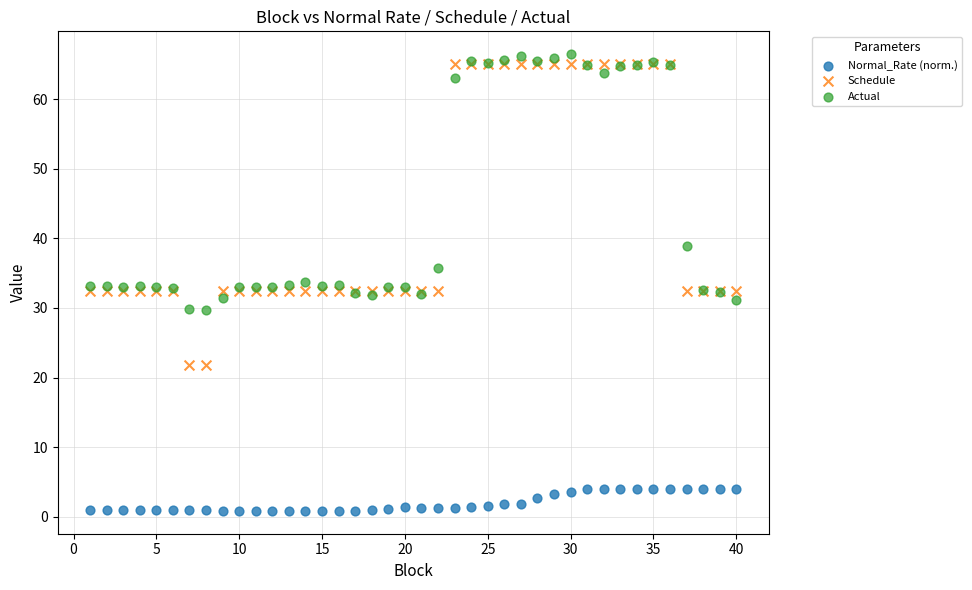

In the Schedule series, what Y value is closest to 43?

32.5